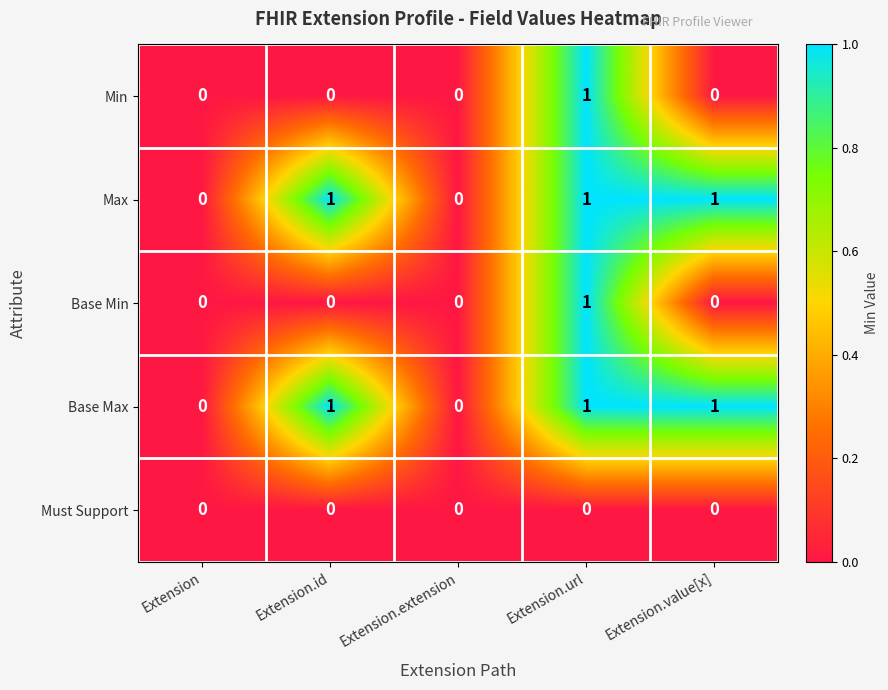

Is the value of Base Max at Extension.url greater than the value of Must Support at Extension.id?

Yes